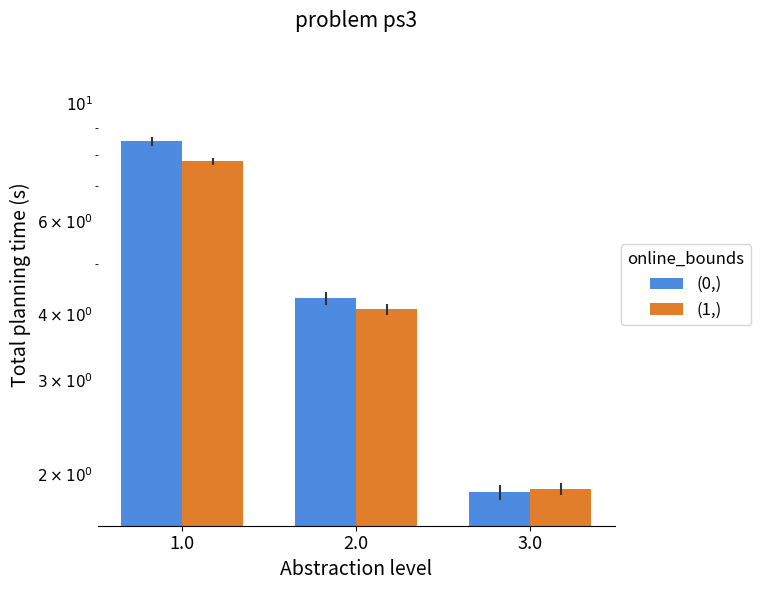

At which label is (1,) closest to 4?

2.0